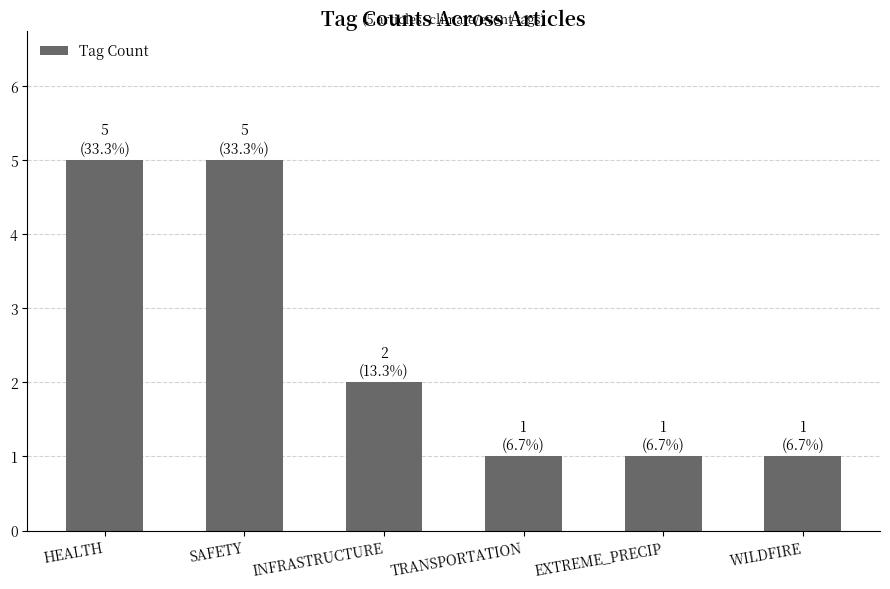

Reading right to left, extract all data points from this chart.

WILDFIRE=1	EXTREME_PRECIP=1	TRANSPORTATION=1	INFRASTRUCTURE=2	SAFETY=5	HEALTH=5